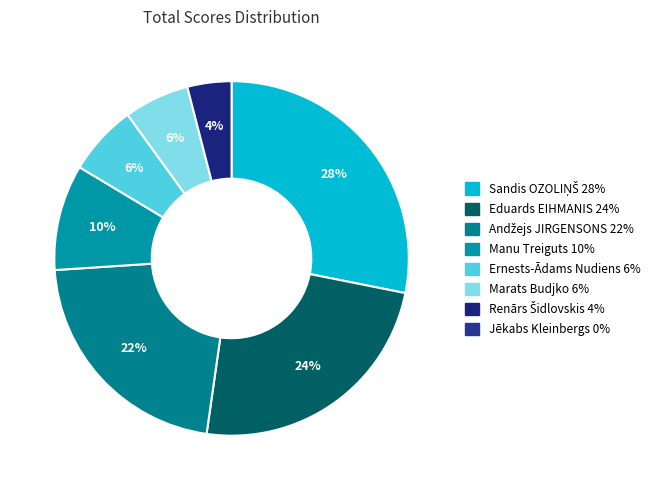

How many slices are in this pie chart?

7